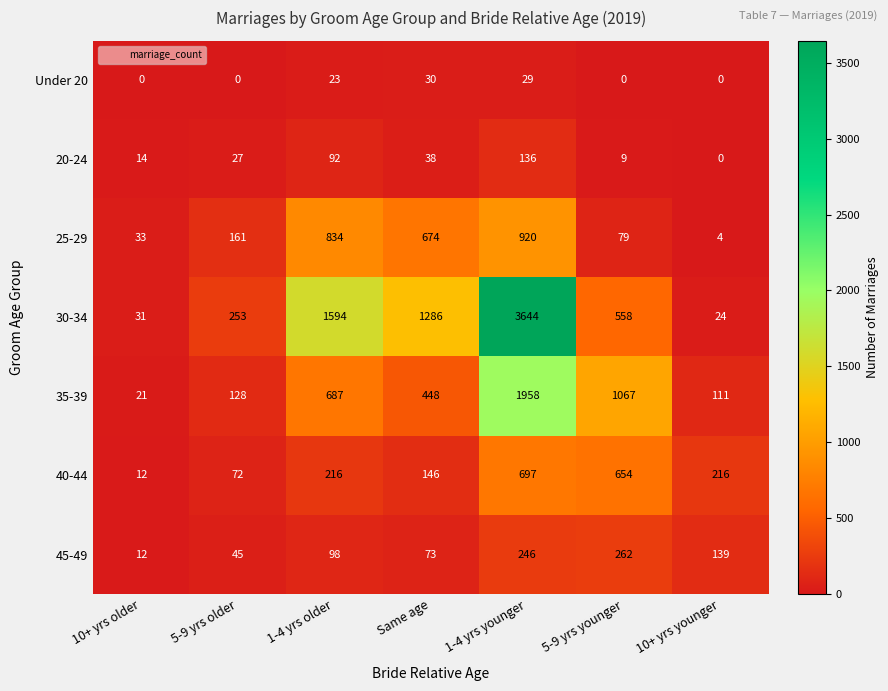

What is the sum of all 35-39 values?

4420